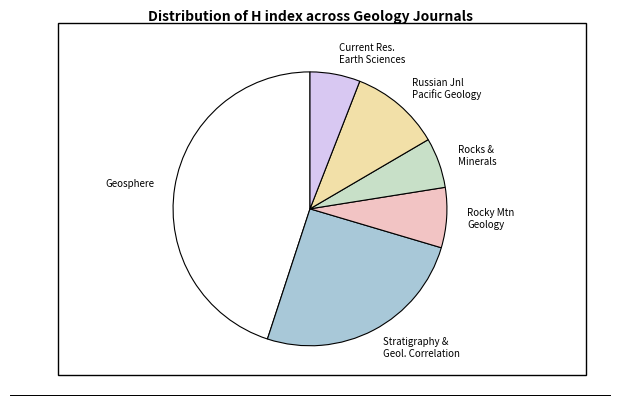

True or false: Geosphere accounts for 54% of the total.

False